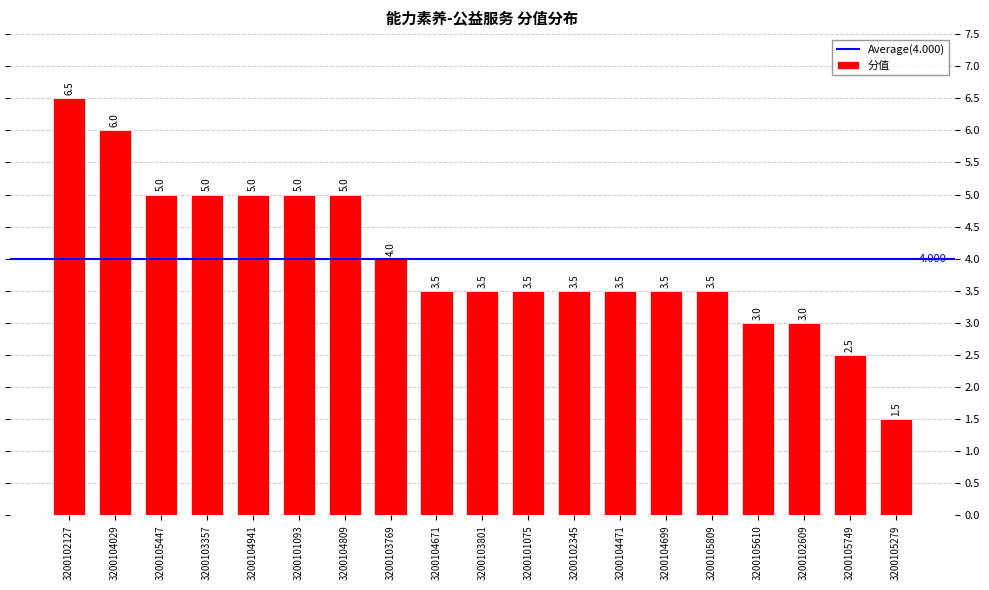

What is the minimum value shown in the chart?

1.5